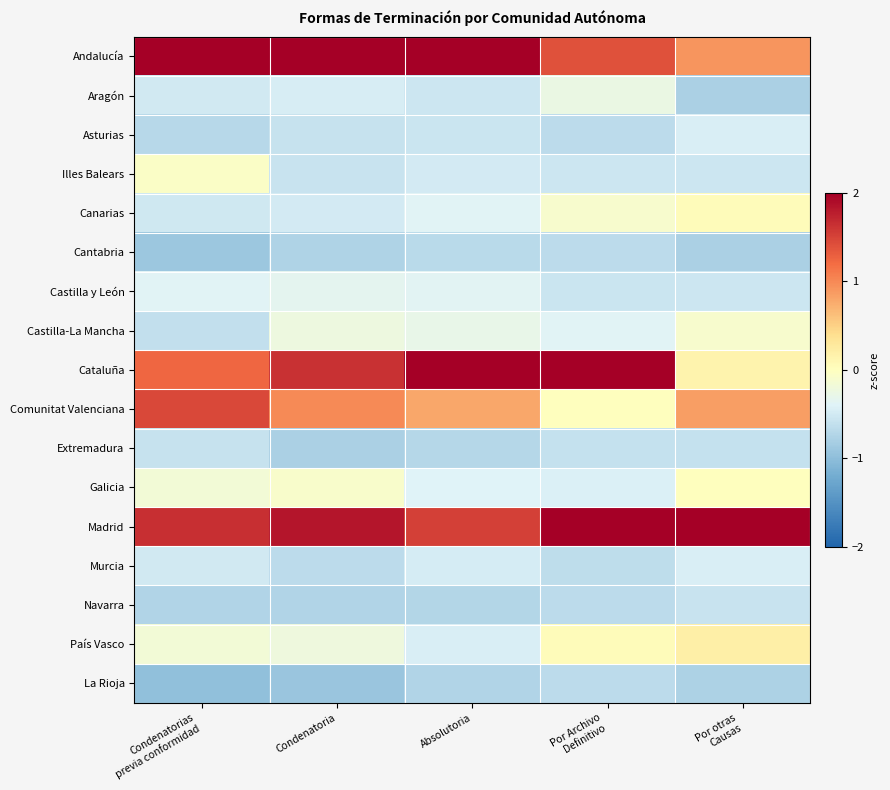

What is the difference between the highest and lowest values at Condenatoria?

3.3